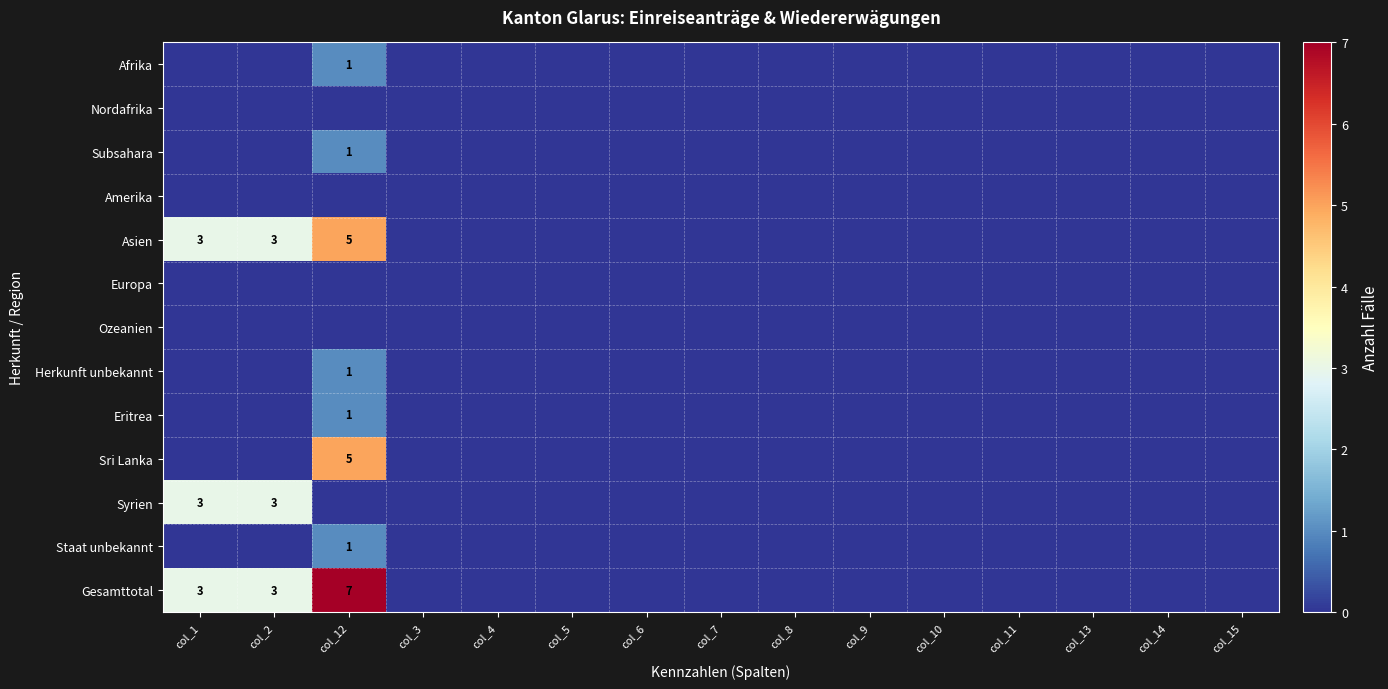

Is the value of Staat unbekannt at col_9 greater than the value of Syrien at col_14?

No